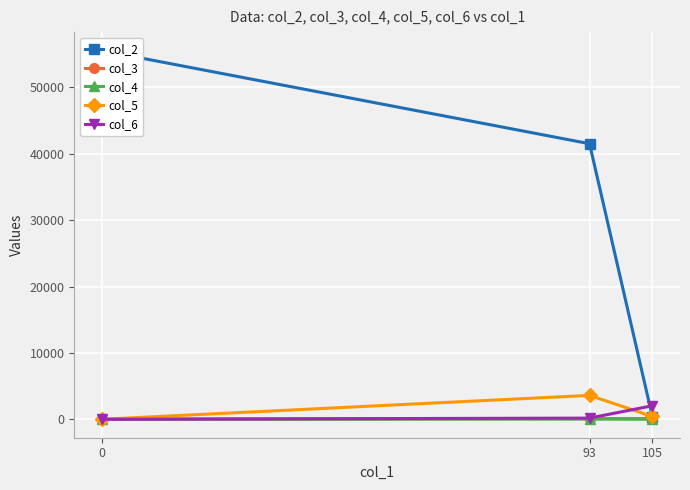

True or false: col_5 has a value of 562 at 105.

False